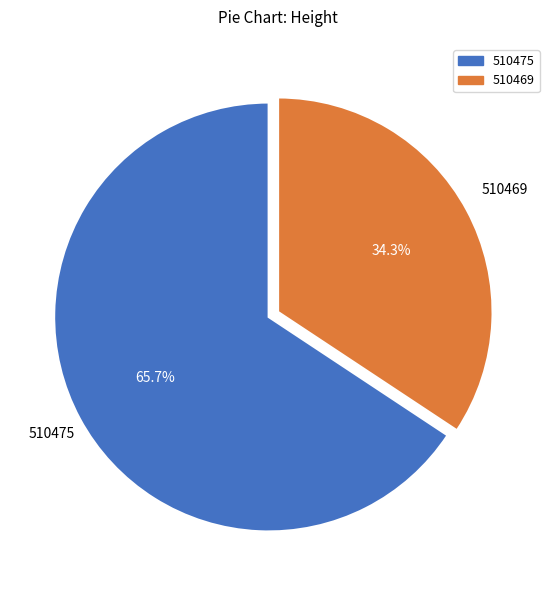

The 510469 slice represents 34% of the pie. True or false?

True